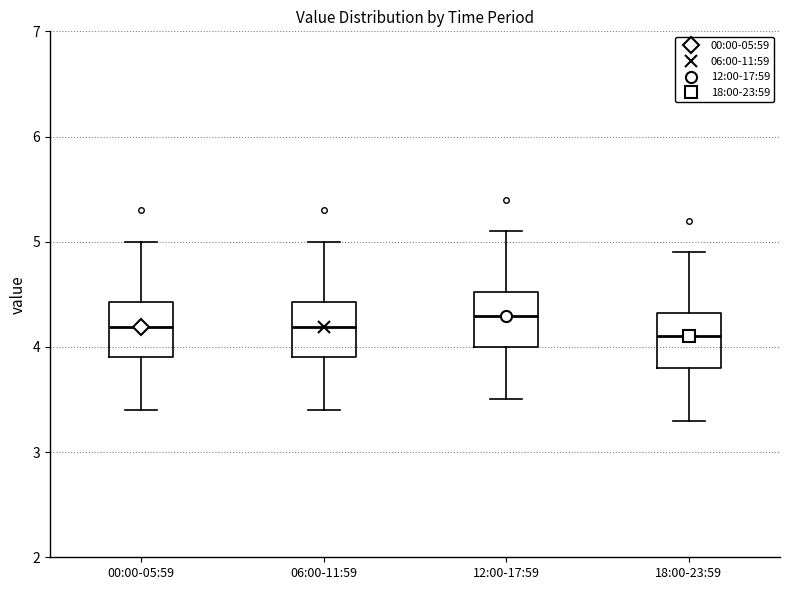

Reading left to right, read every box against the y-axis: the position of its median line, the range the box covers, and the ends of its whiskers. The values are not printed on the chart, so give them approximately, as read against the axis.

00:00-05:59: median 4.2, box 3.9 to 4.4, whiskers 3.4 to 5.0
06:00-11:59: median 4.2, box 3.9 to 4.4, whiskers 3.4 to 5.0
12:00-17:59: median 4.3, box 4.0 to 4.5, whiskers 3.5 to 5.1
18:00-23:59: median 4.1, box 3.8 to 4.3, whiskers 3.3 to 4.9